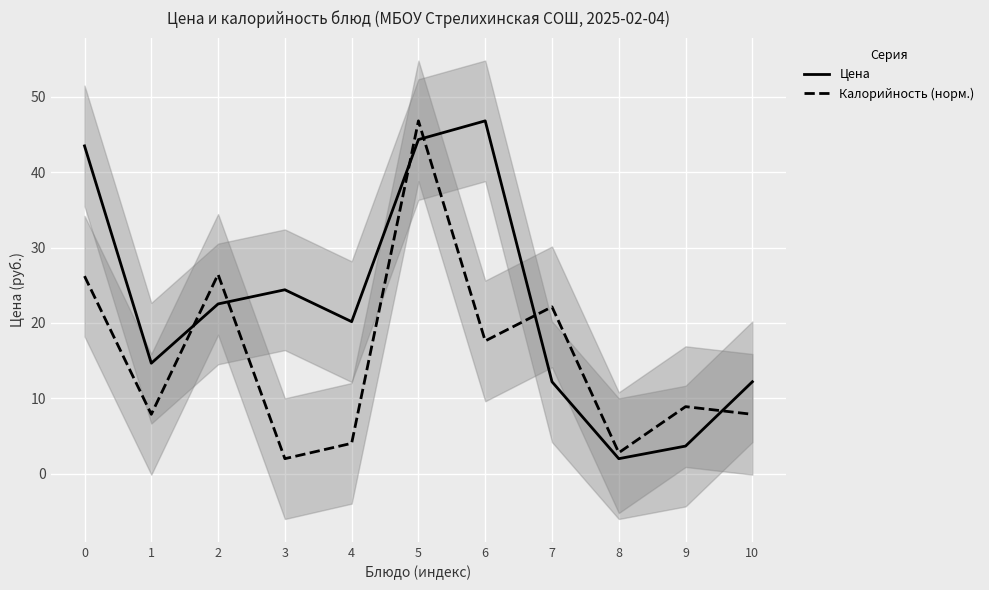

List the series in order of their peak value, highest first.

Цена, Калорийность (норм.)